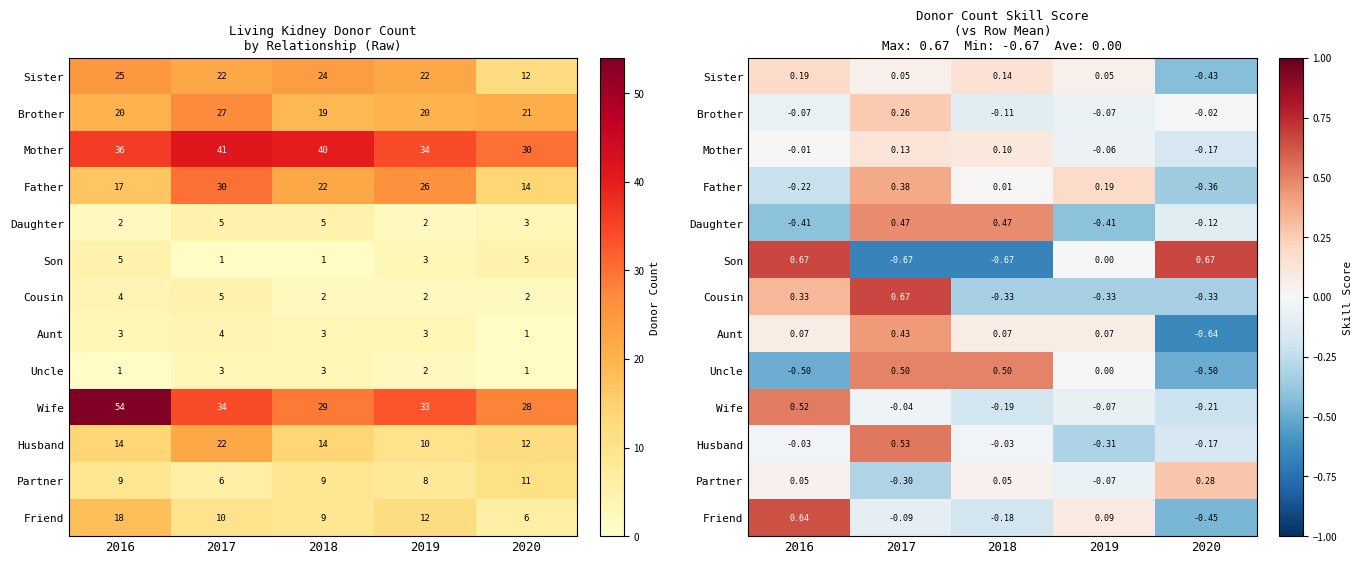

True or false: Husband has a value of -0.0 at 2016.

True